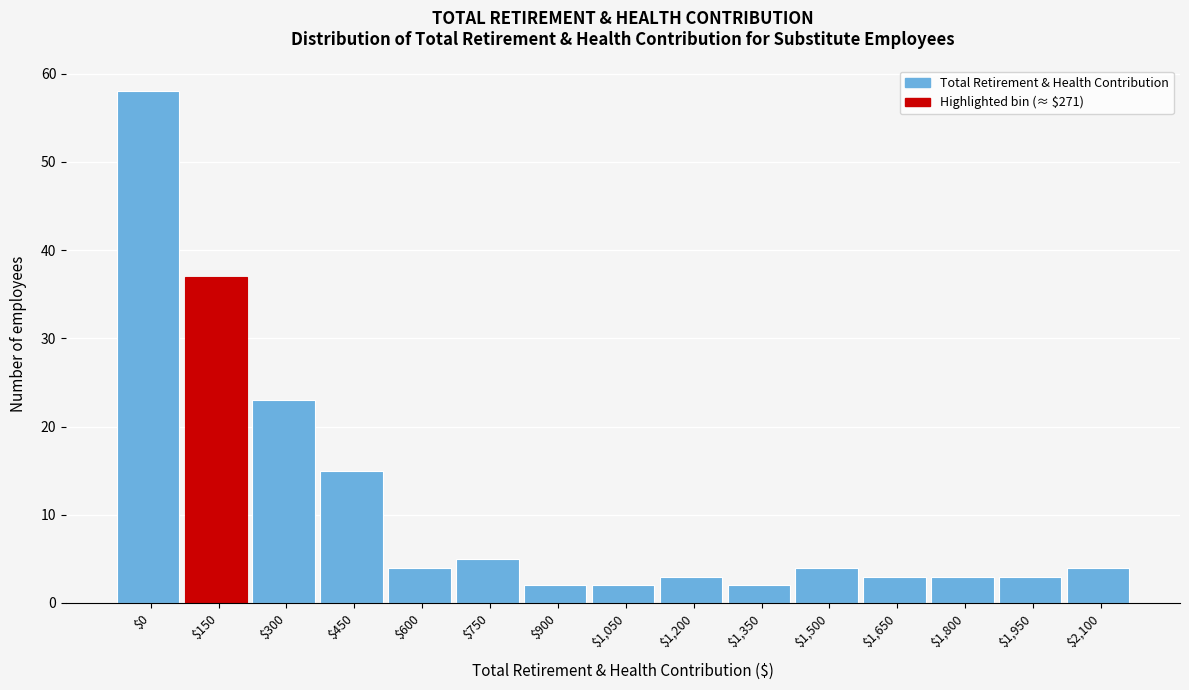

Reading left to right, extract all data points from this chart.

58	37	23	15	4	5	2	2	3	2	4	3	3	3	4